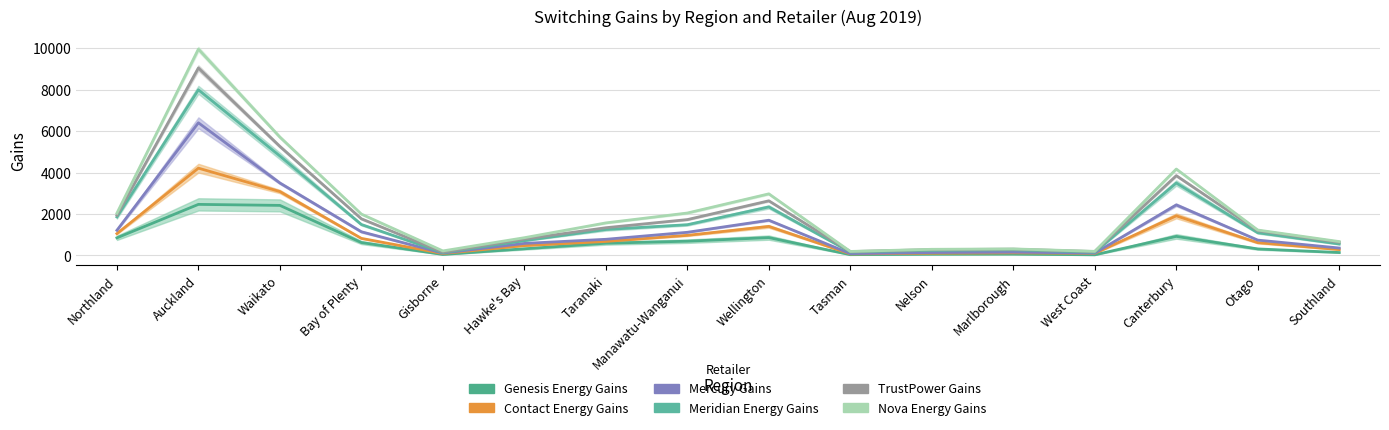

What is the label of the 5th point from the right?

Marlborough